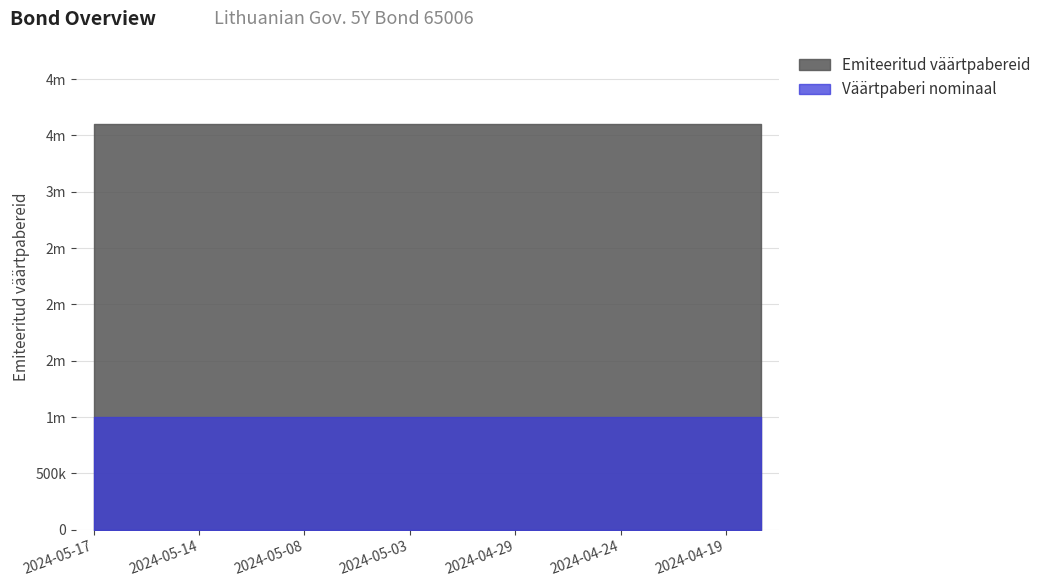

At how many categories does at least one series exceed 3563305?

20